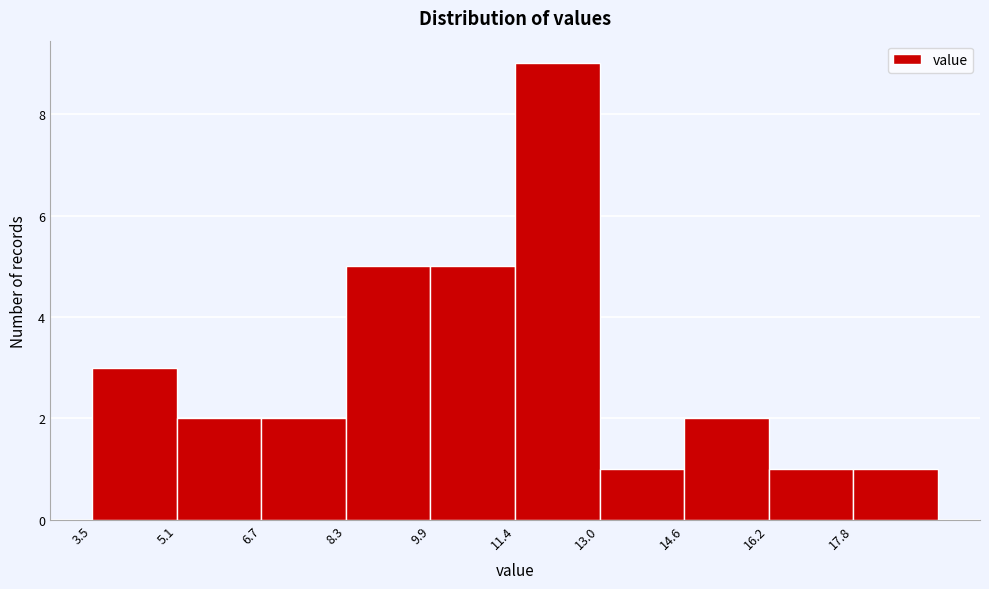

How tall is the bar that spans 9.8 to 11.4 on the x-axis? Neither the bar edges nor the heights are printed on the chart, so give them approximately, as read against the axes.

5